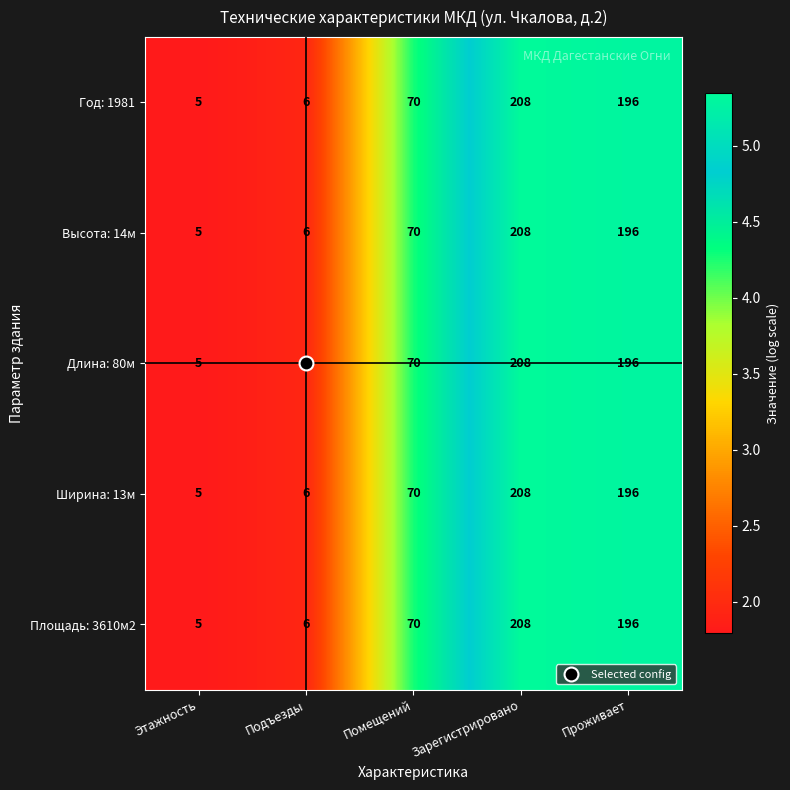

Which category has the lowest value in the Площадь: 3610м2 series?

Этажность